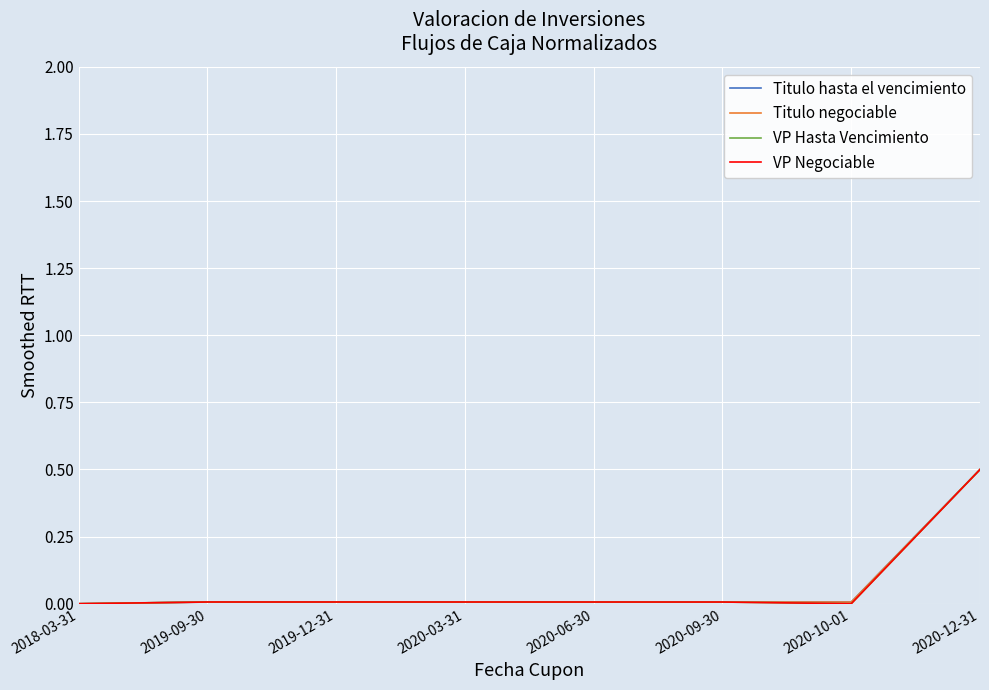

Does the chart display data point markers on the line(s)?

No